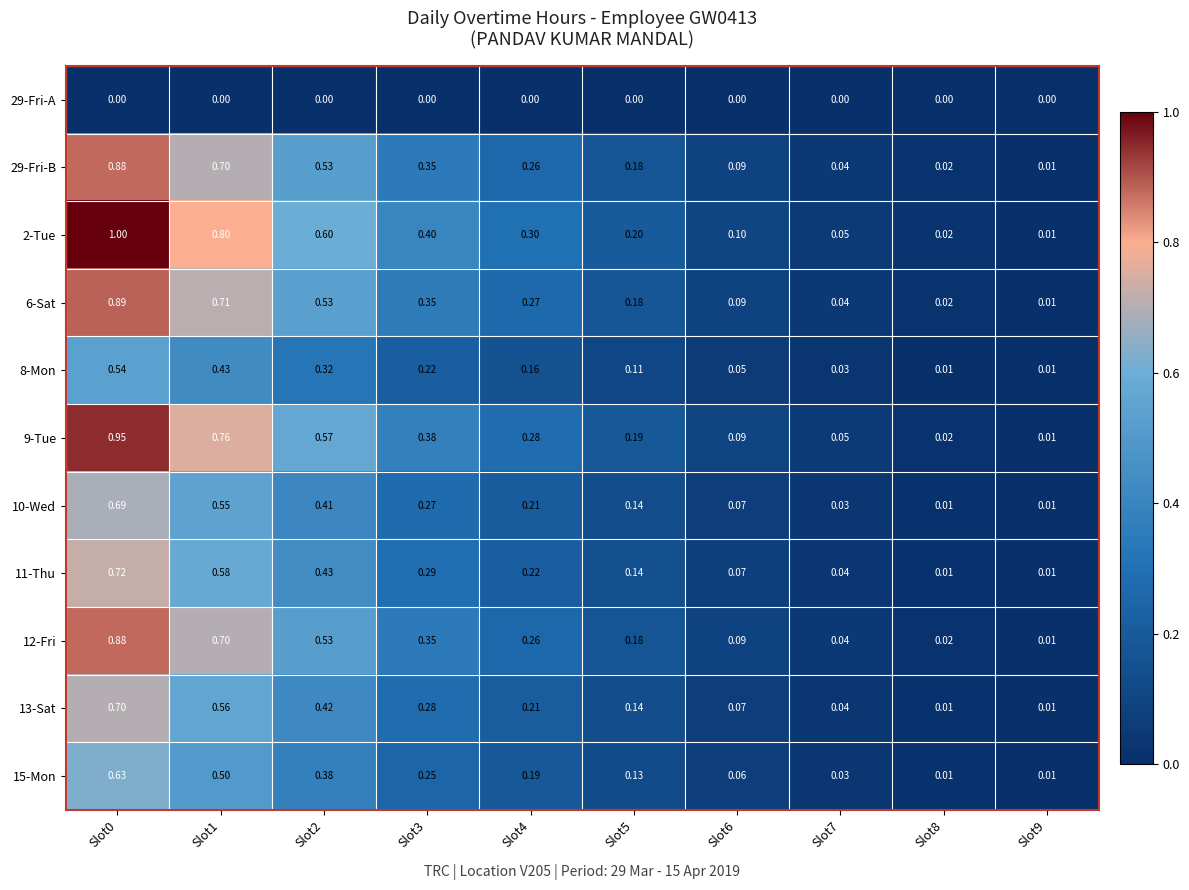

Is the value of 11-Thu at Slot0 greater than the value of 13-Sat at Slot7?

Yes